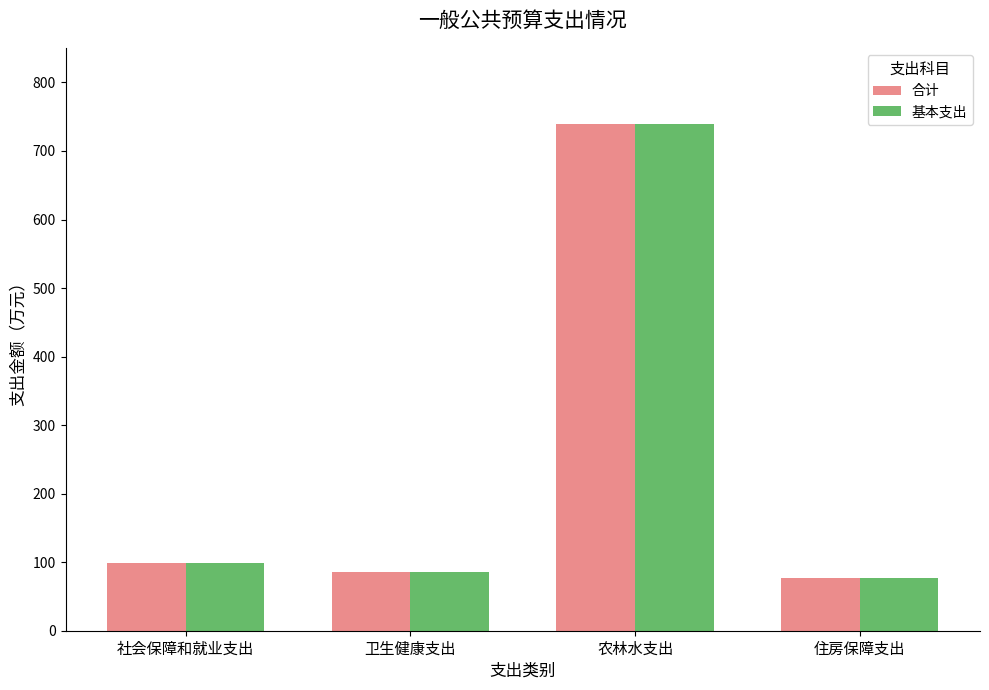

At which label does 基本支出 first exceed 99?

社会保障和就业支出